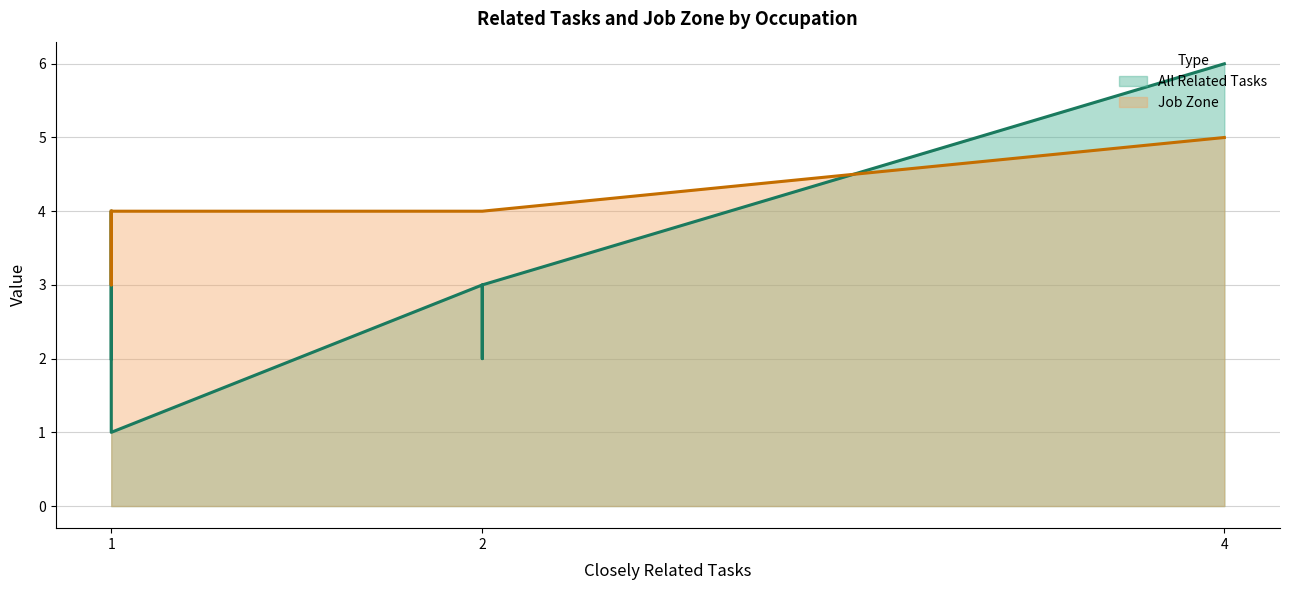

Reading left to right, list all the values displayed in this chart.

All Related Tasks: 6	3	3	2	4	4	3	2	1	1	1	1	1
Job Zone: 5	4	4	4	4	4	4	4	4	3	3	4	4